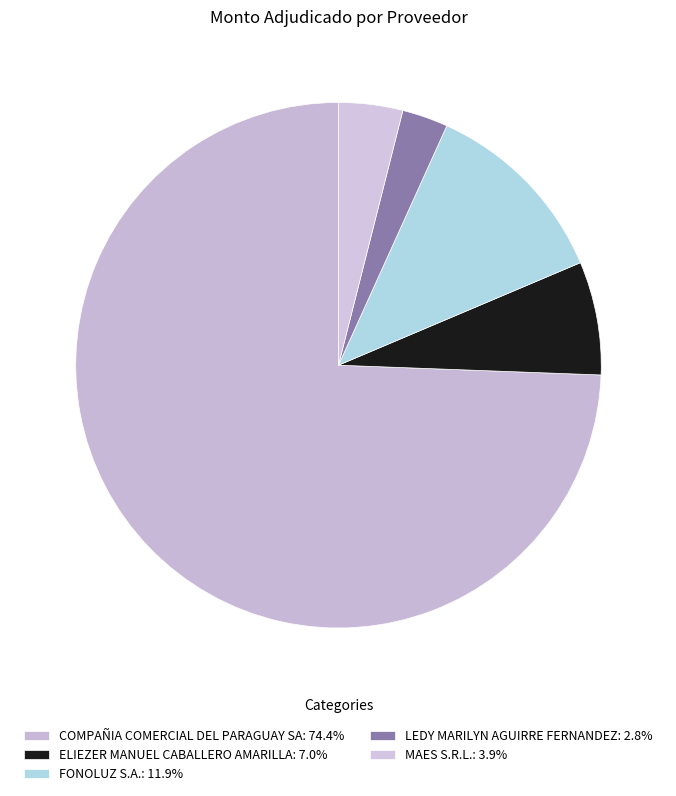

What is the ratio of the value at FONOLUZ S.A. to the value at ELIEZER MANUEL CABALLERO AMARILLA?

1.7